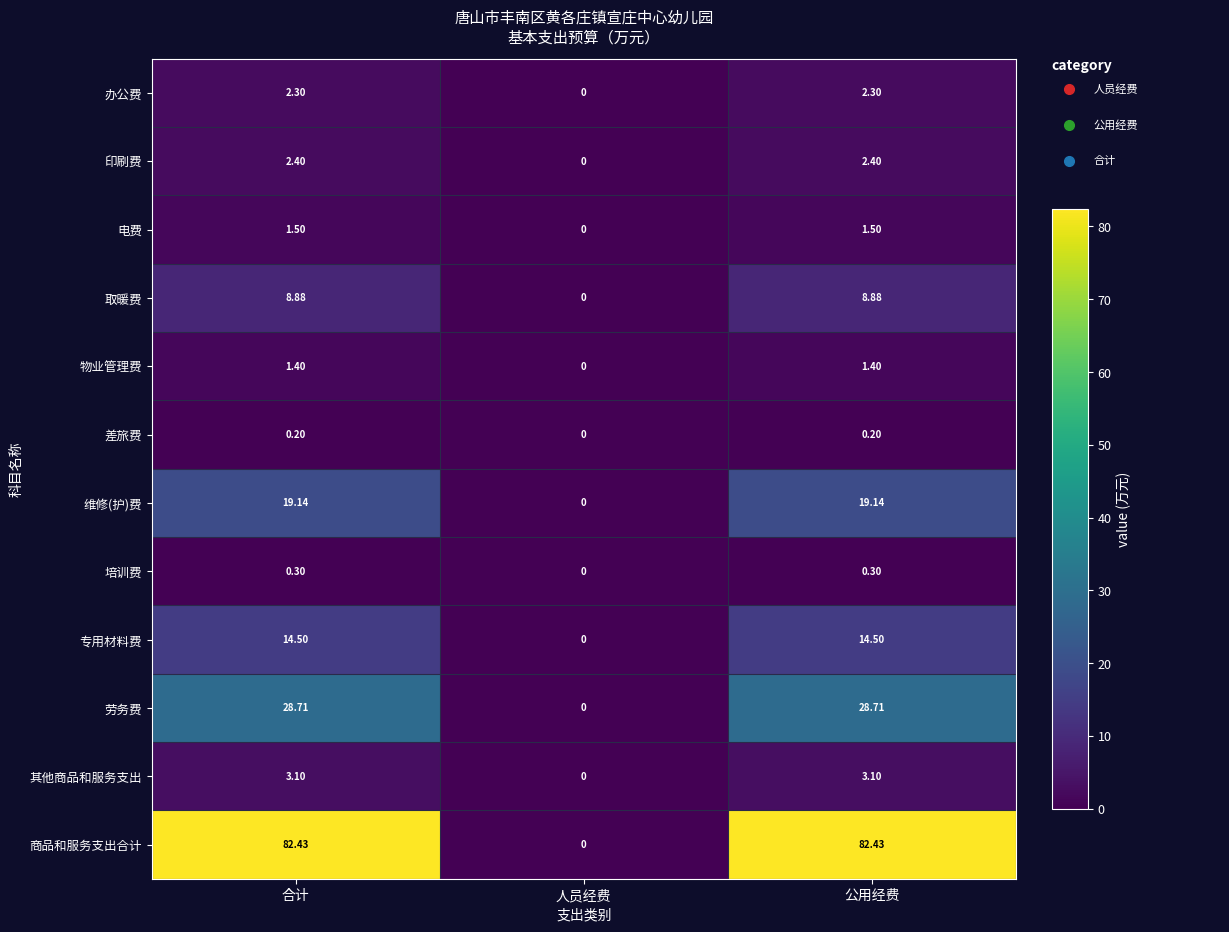

Which series has the largest range (max minus min)?

商品和服务支出合计